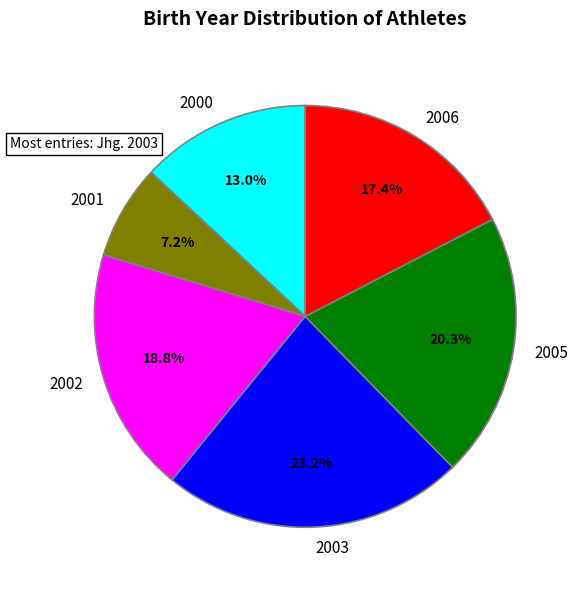

Is there any slice that represents more than half of the pie?

No